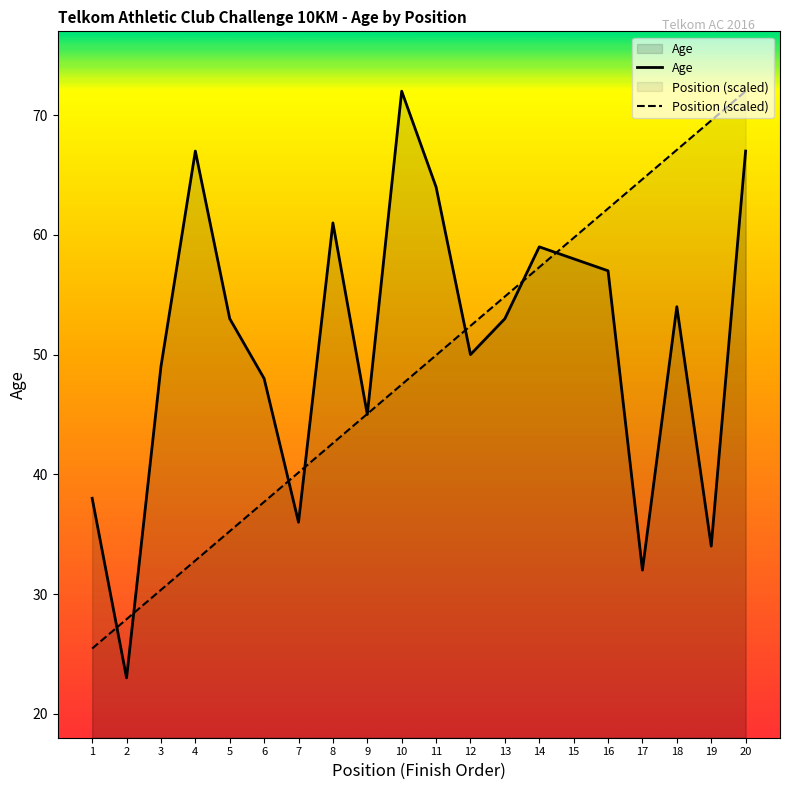

The value of Position at 17 is 64.7. True or false?

True